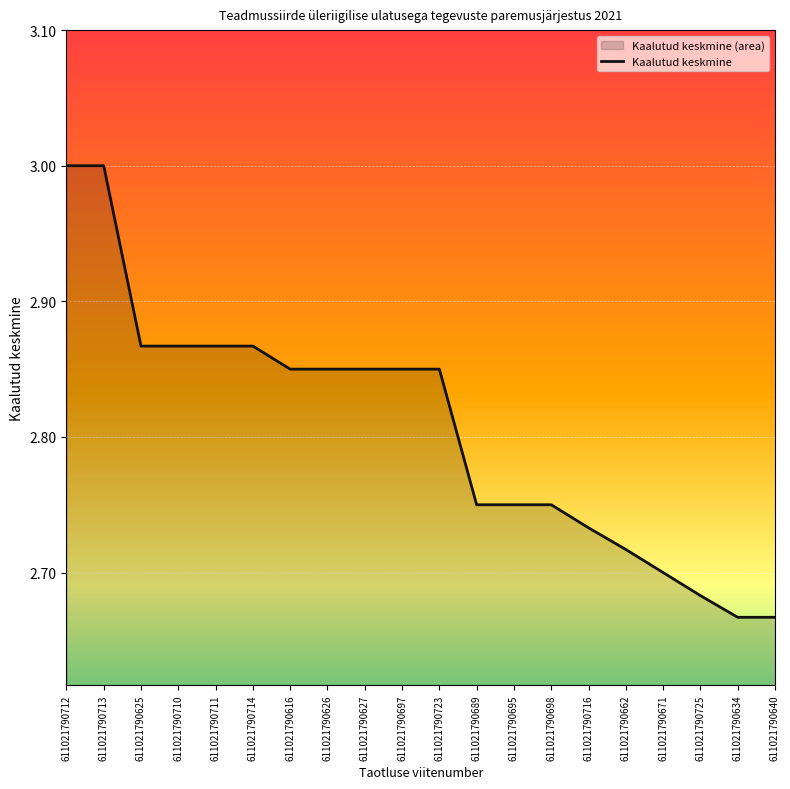

How many lines are shown in the chart?

1